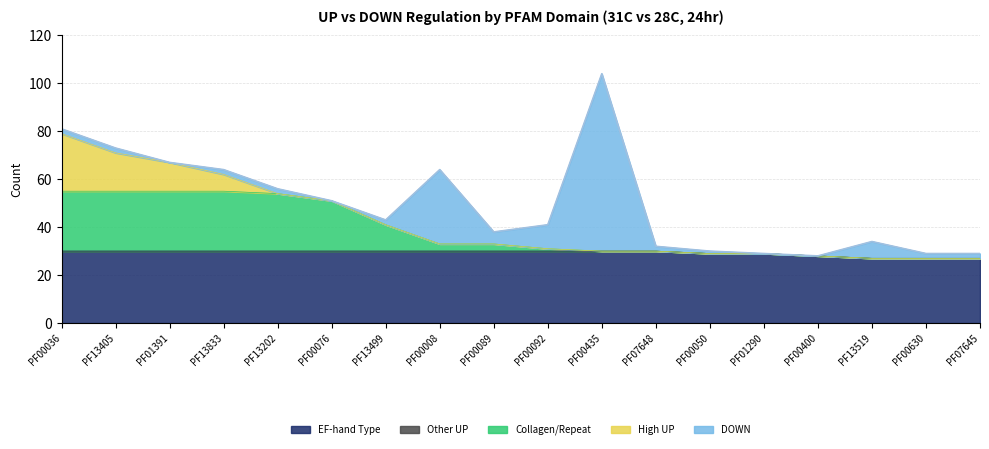

What is the minimum value for EF-hand Type?

27